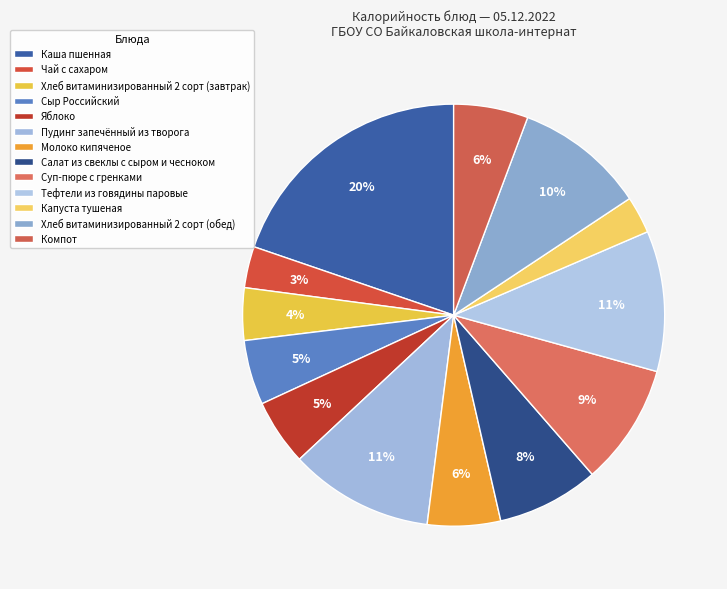

To the nearest percent, what percentage of the pie is Тефтели из говядины паровые?

11%